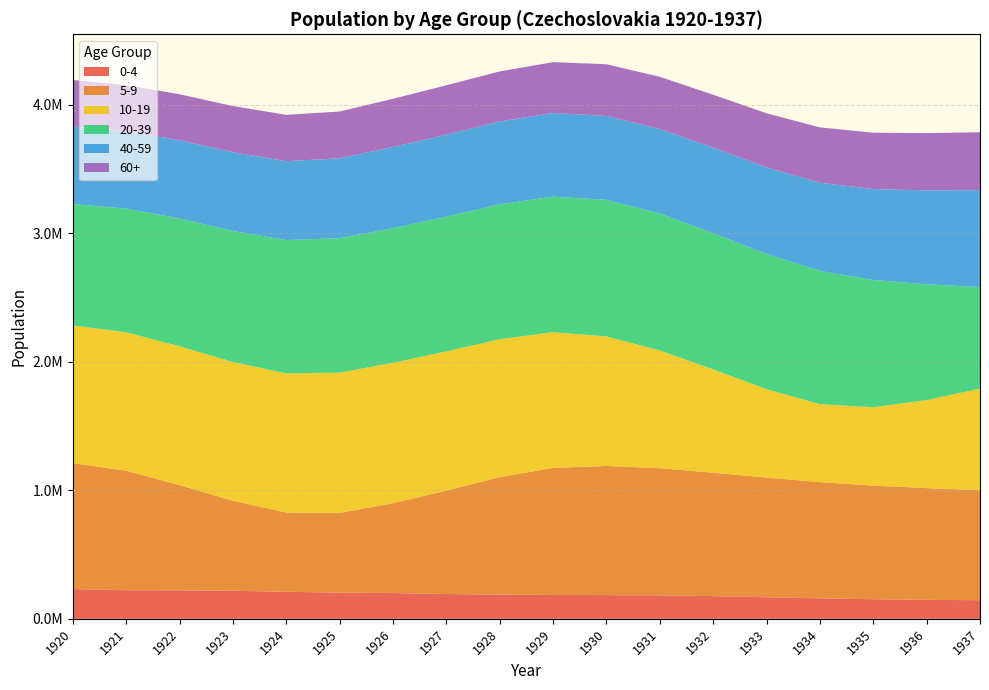

Reading right to left, transcribe all the data shown in this chart.

0-4: 1937=145000	1936=147340	1935=152799	1934=159198	1933=167858	1932=176550	1931=182694	1930=184399	1929=185642	1928=188314	1927=192919	1926=200479	1925=203880	1924=210412	1923=218233	1922=221394	1921=222311	1920=231588
5-9: 1937=855488	1936=869461	1935=883883	1934=904251	1933=931157	1932=960212	1931=988553	1930=1004659	1929=988353	1928=914371	1927=804634	1926=699111	1925=620278	1924=616662	1923=700507	1922=818908	1921=929822	1920=979391
10-19: 1937=789991	1936=685041	1935=609047	1934=606722	1933=687597	1932=803939	1931=916445	1930=1007628	1929=1055546	1928=1072616	1927=1082527	1926=1092160	1925=1091327	1924=1082089	1923=1079460	1922=1079866	1921=1077020	1920=1071394
20-39: 1937=790213	1936=900759	1935=990070	1934=1036510	1933=1051495	1932=1058788	1931=1064672	1930=1062774	1929=1054497	1928=1049529	1927=1048668	1926=1047229	1925=1045368	1924=1037519	1923=1019044	1922=994079	1921=961923	1920=944558
40-59: 1937=754228	1936=730435	1935=707259	1934=685888	1933=673847	1932=666281	1931=657485	1930=652290	1929=651224	1928=644167	1927=637302	1926=631701	1925=621621	1924=613356	1923=612949	1922=609193	1921=602703	1920=602602
60+: 1937=450275	1936=445277	1935=438653	1934=430316	1933=420691	1932=411253	1931=406597	1930=402403	1929=395426	1928=389436	1927=384711	1926=374746	1925=364135	1924=360635	1923=358517	1922=357281	1921=357290	1920=362359